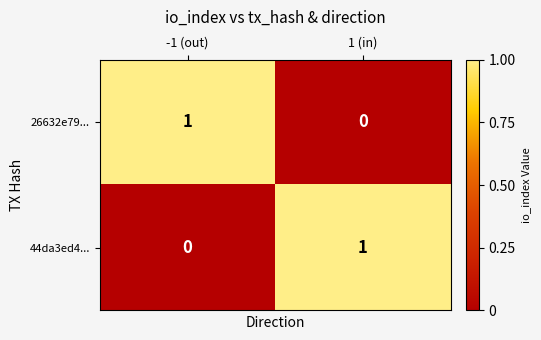

Is it true that 26632e79... equals 0 at -1 (out)?

False